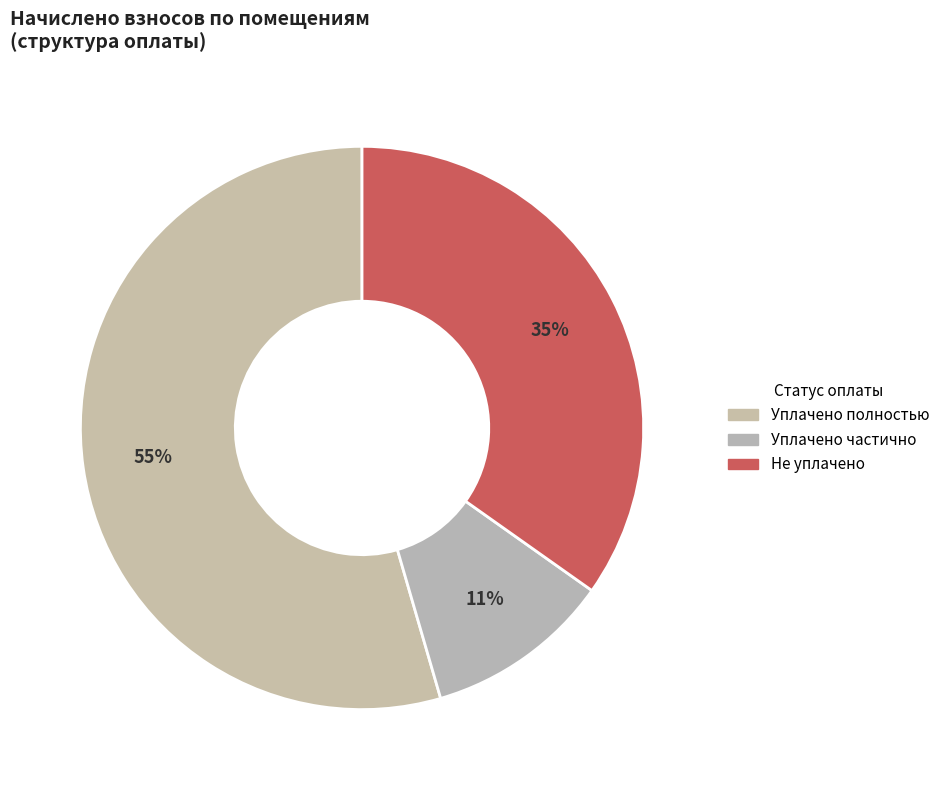

How many slices are in this pie chart?

3